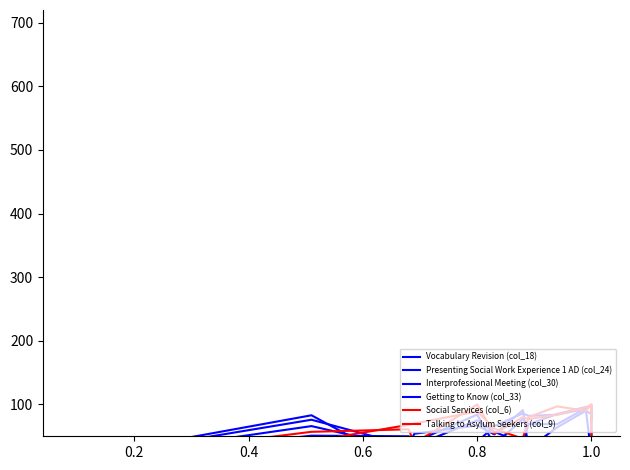

After their last crossing, which series has the higher values: Interprofessional Meeting (col_30) or Getting to Know (col_33)?

Getting to Know (col_33)